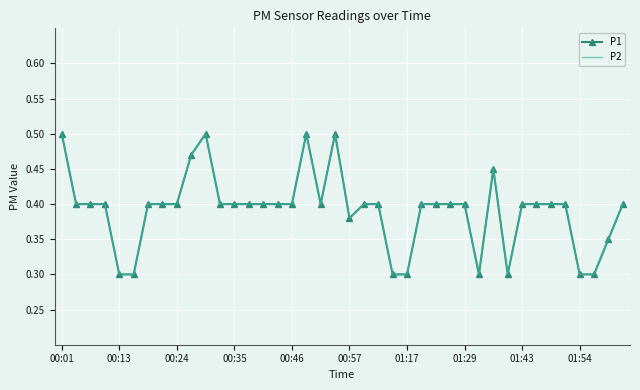

Where is the first local maximum for P2?

10